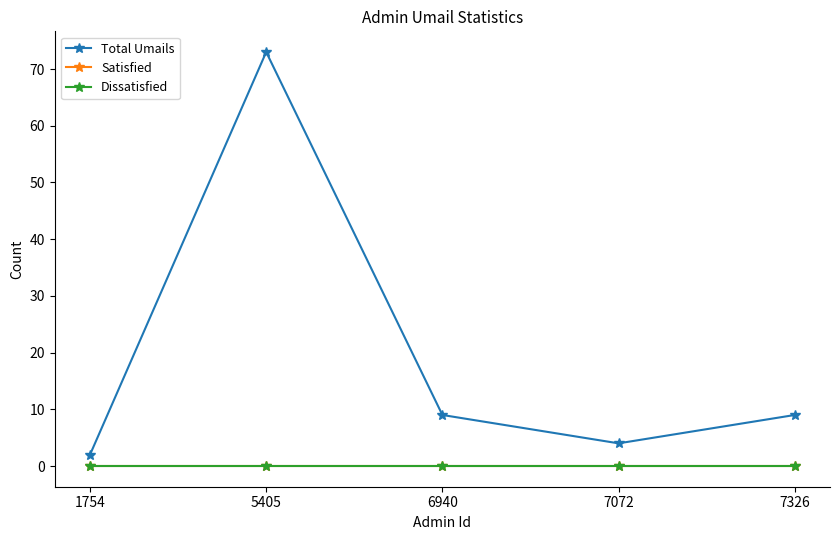

True or false: Satisfied and Dissatisfied cross at least once.

False